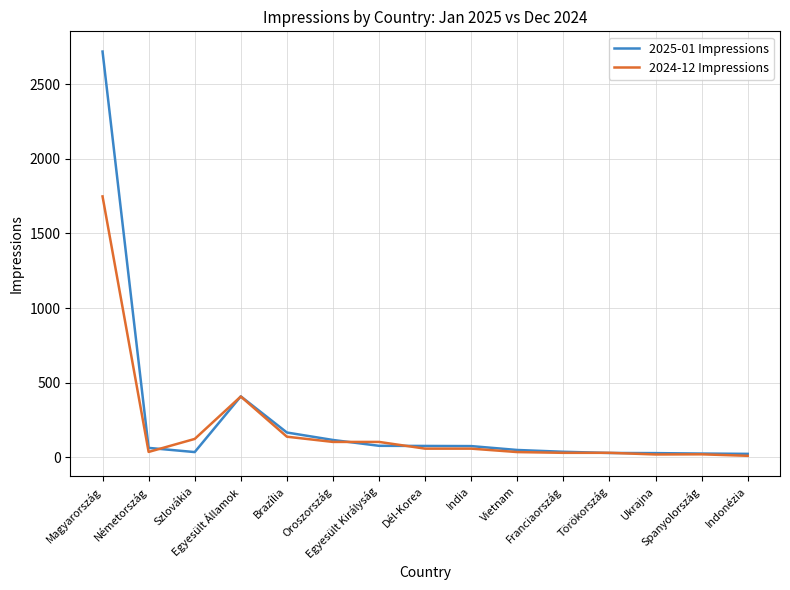

True or false: 2024-12 Impressions has more than 1 interior local peaks.

True